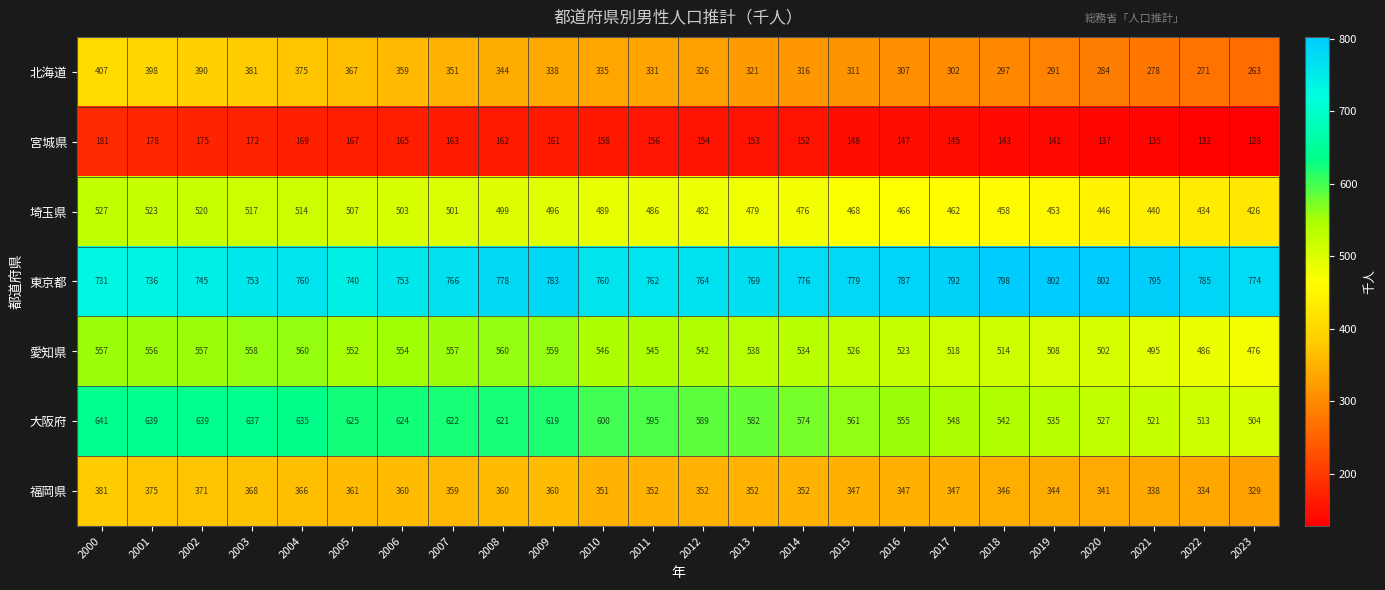

List the series in order of their peak value, lowest first.

宮城県, 福岡県, 北海道, 埼玉県, 愛知県, 大阪府, 東京都